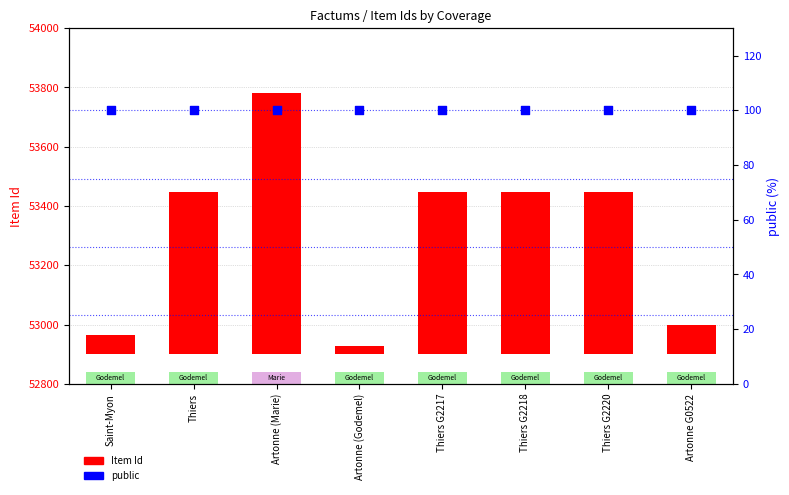

Which series reaches the minimum Y coordinate?

Item Id